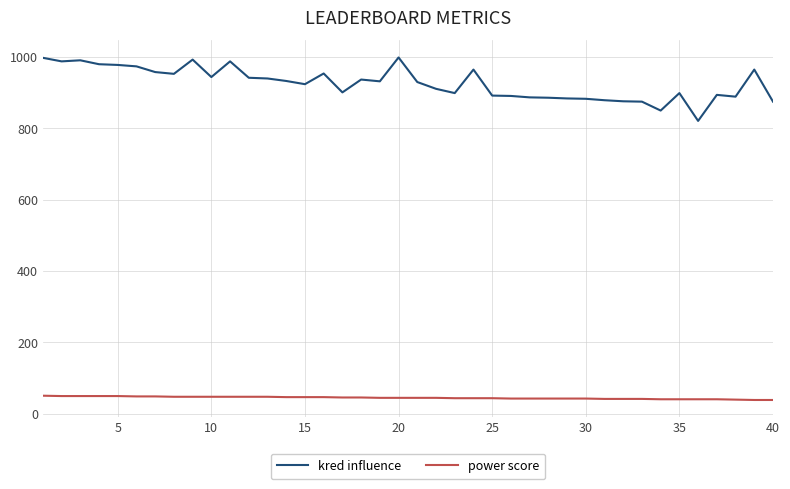

True or false: power score and kred influence intersect in this chart.

False